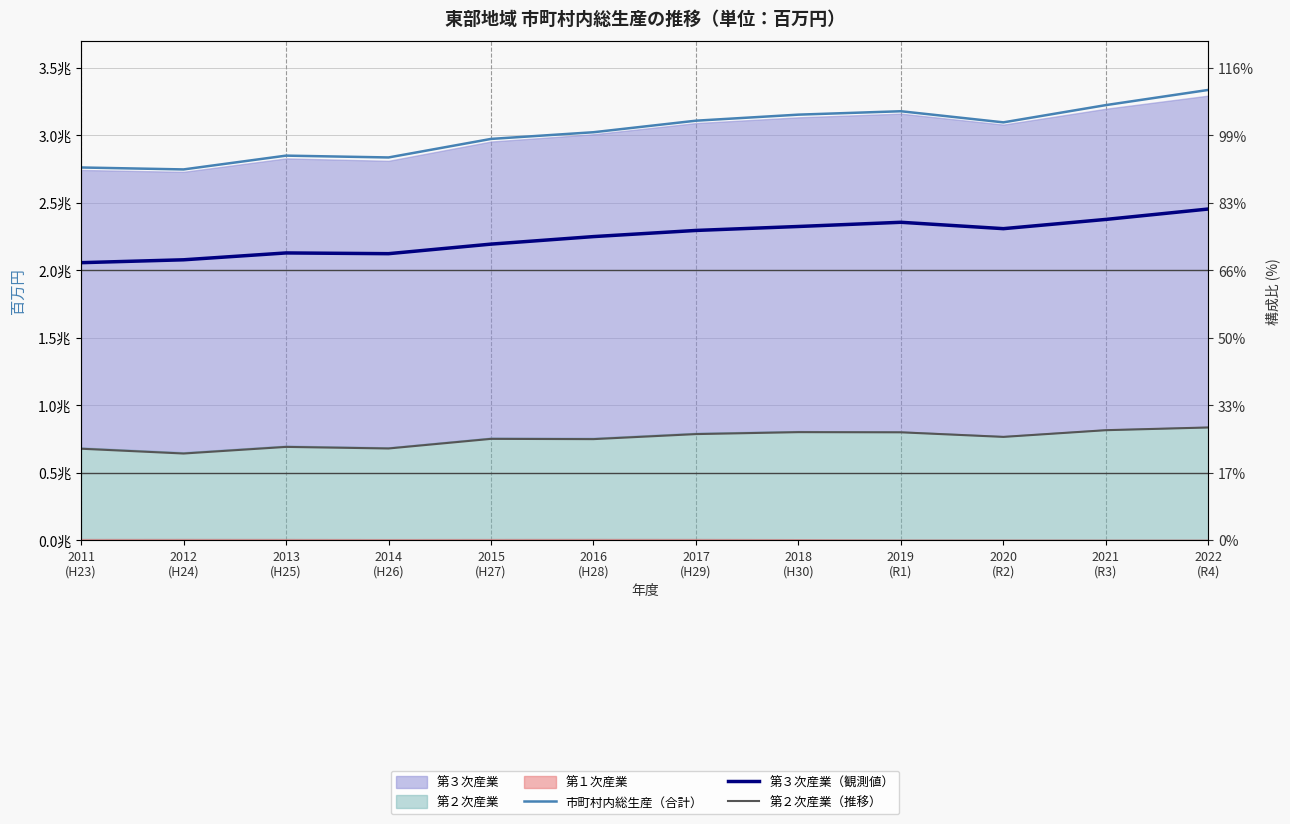

List the series in order of their overall mean, lowest first.

第２次産業（推移）, 第３次産業（観測値）, 市町村内総生産（合計）